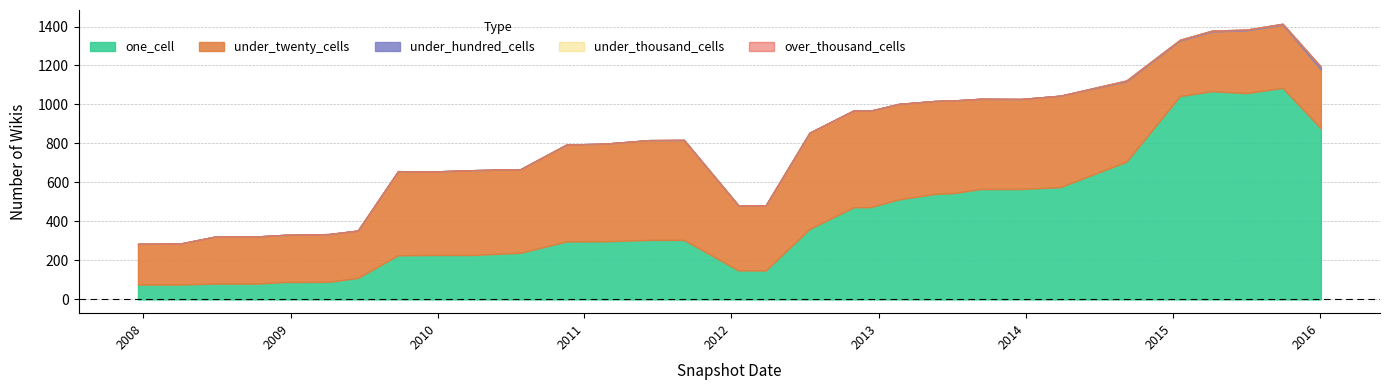

Which series changed the most between 2009-09-25 and 2010-04-01?

one_cell